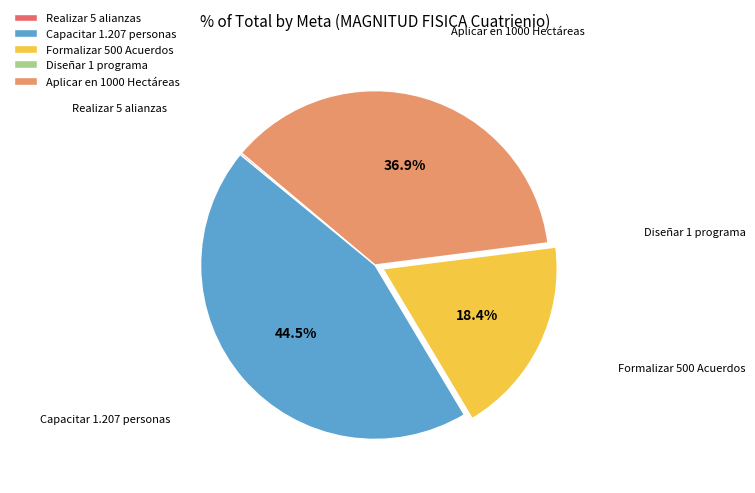

What is the ratio of the value at Capacitar 1.207 personas to the value at Aplicar en 1000 Hectáreas?

1.2